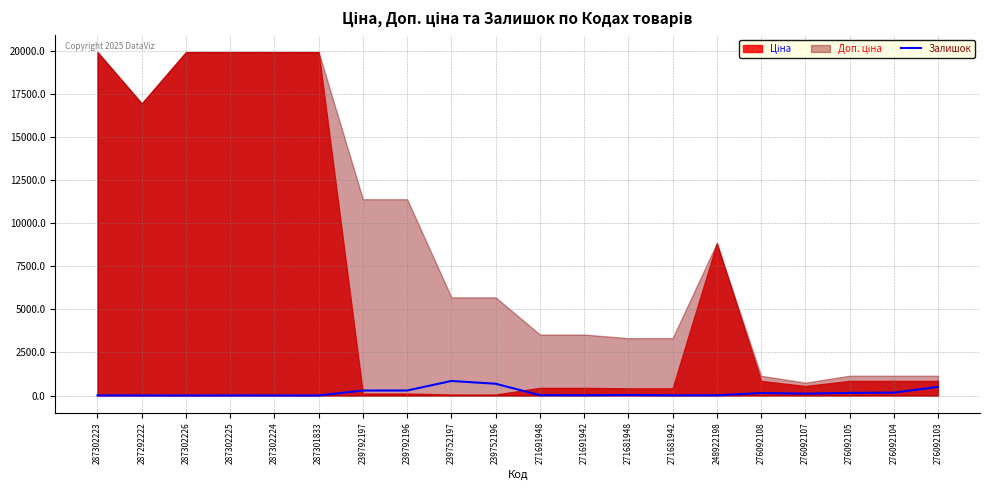

Where is the first local minimum?

287302226